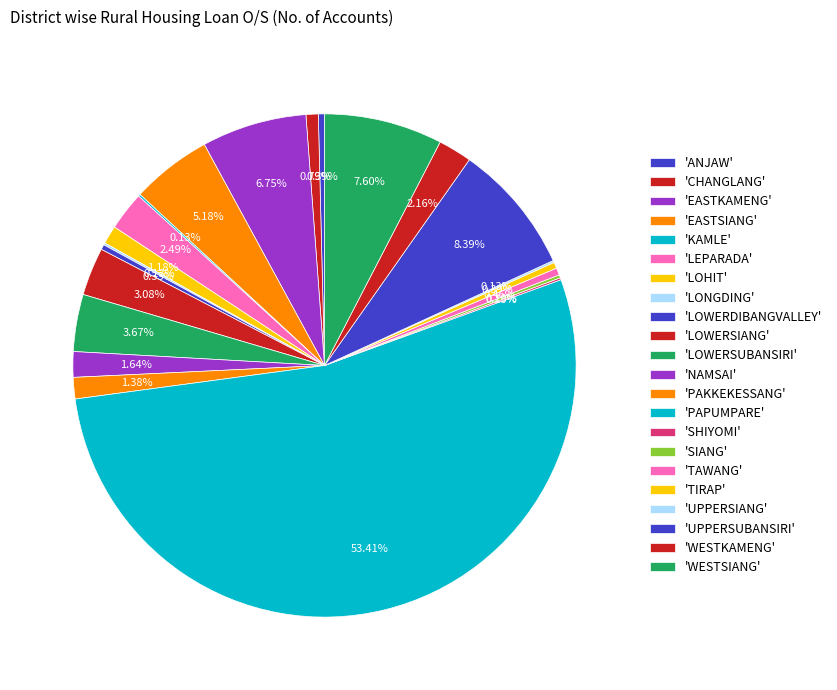

To the nearest percent, what is the difference between the largest and smallest slice percentages?

53%